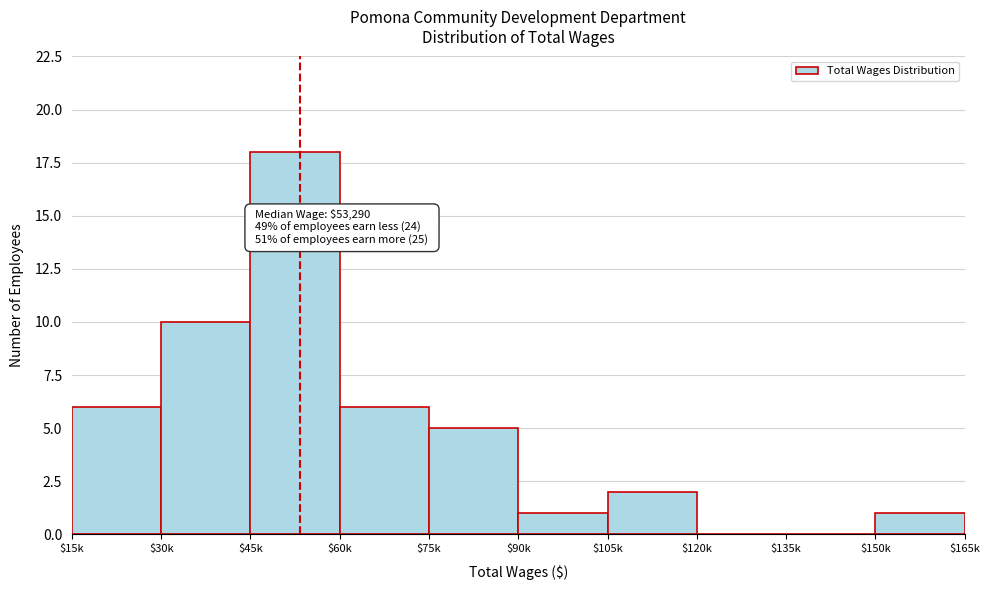

At which label is the value closest to 9?

$30k